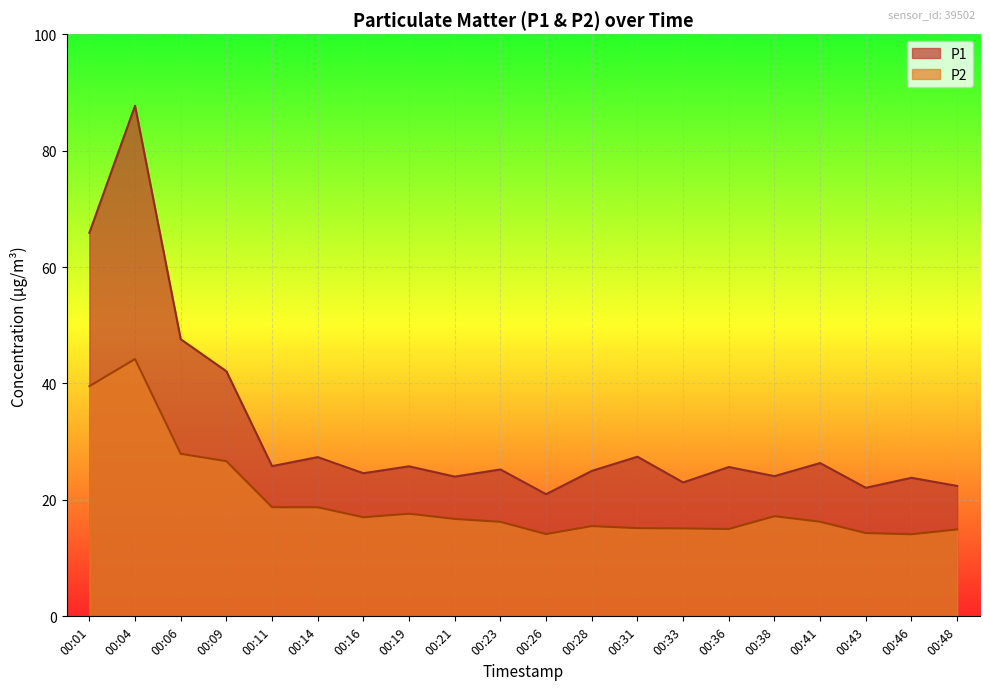

Rank the series by their maximum value, from lowest to highest.

P2, P1